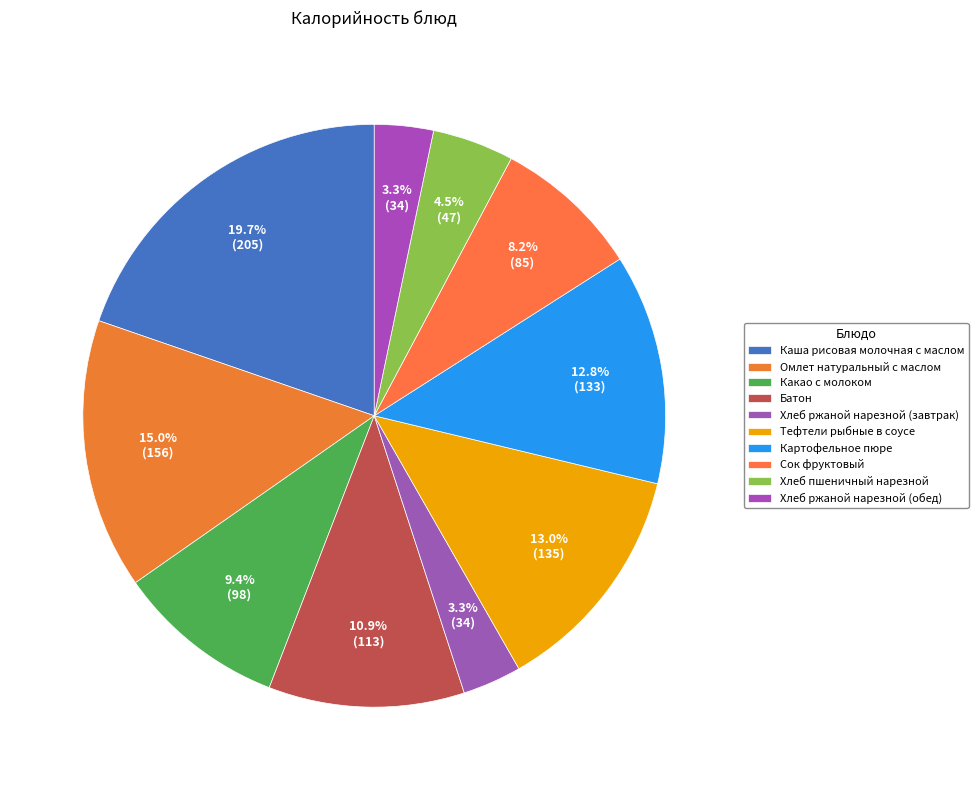

Count the number of slices in the pie.

10